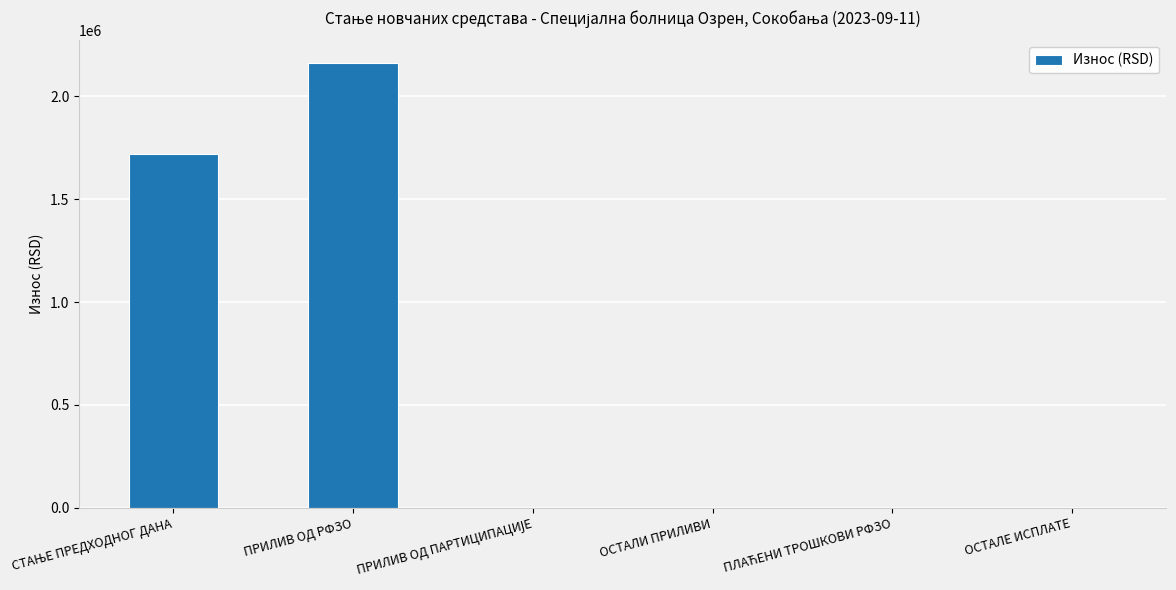

Are the bars horizontal?

No